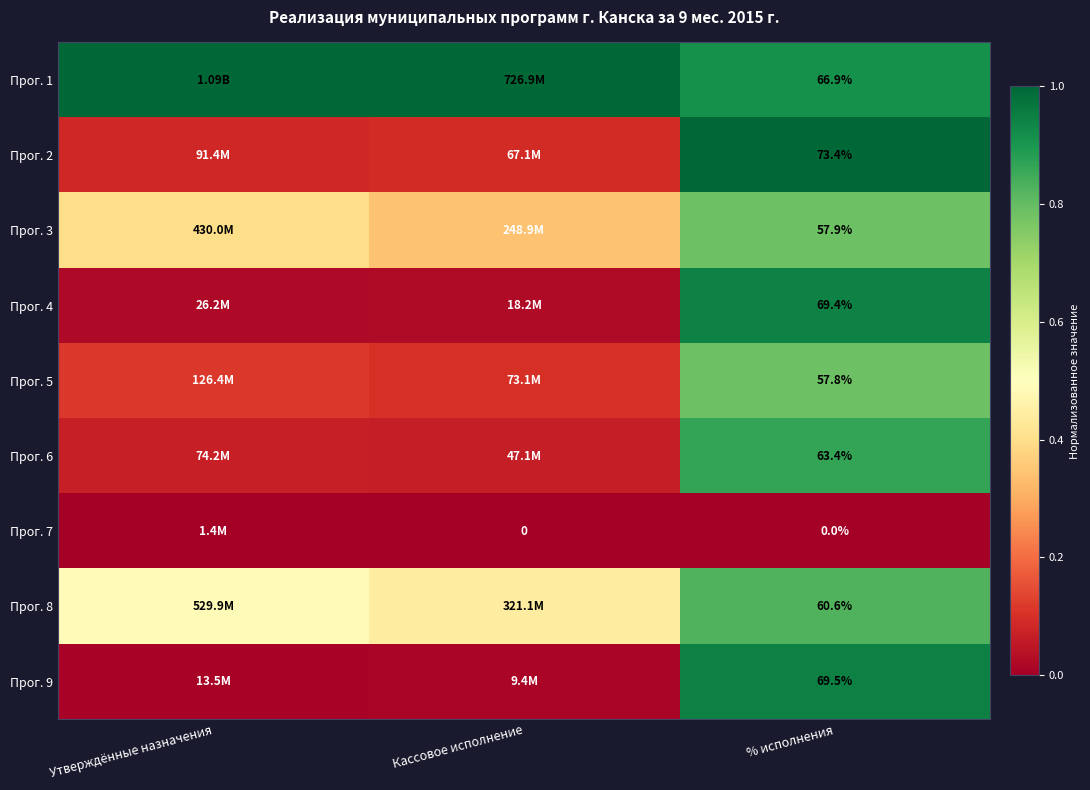

True or false: Прог. 4 has a value of 0.0 at Кассовое исполнение.

False